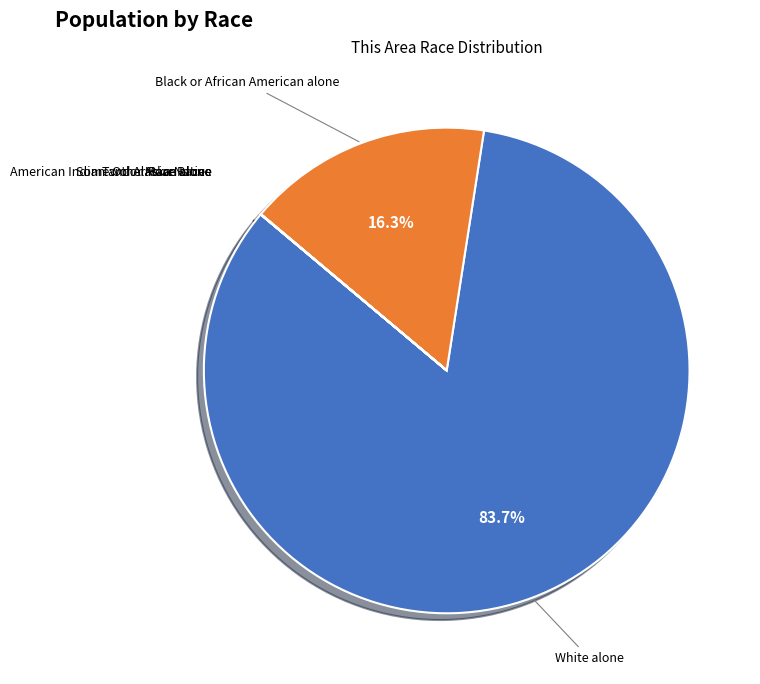

Is there any slice that represents more than half of the pie?

Yes